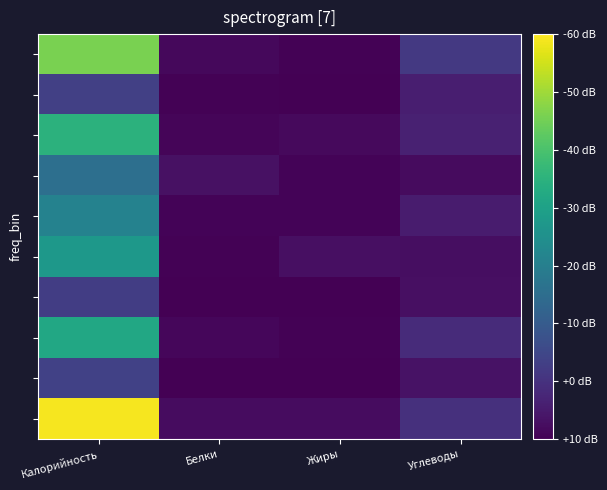

What is the total value across all series at Калорийность?

1232.4